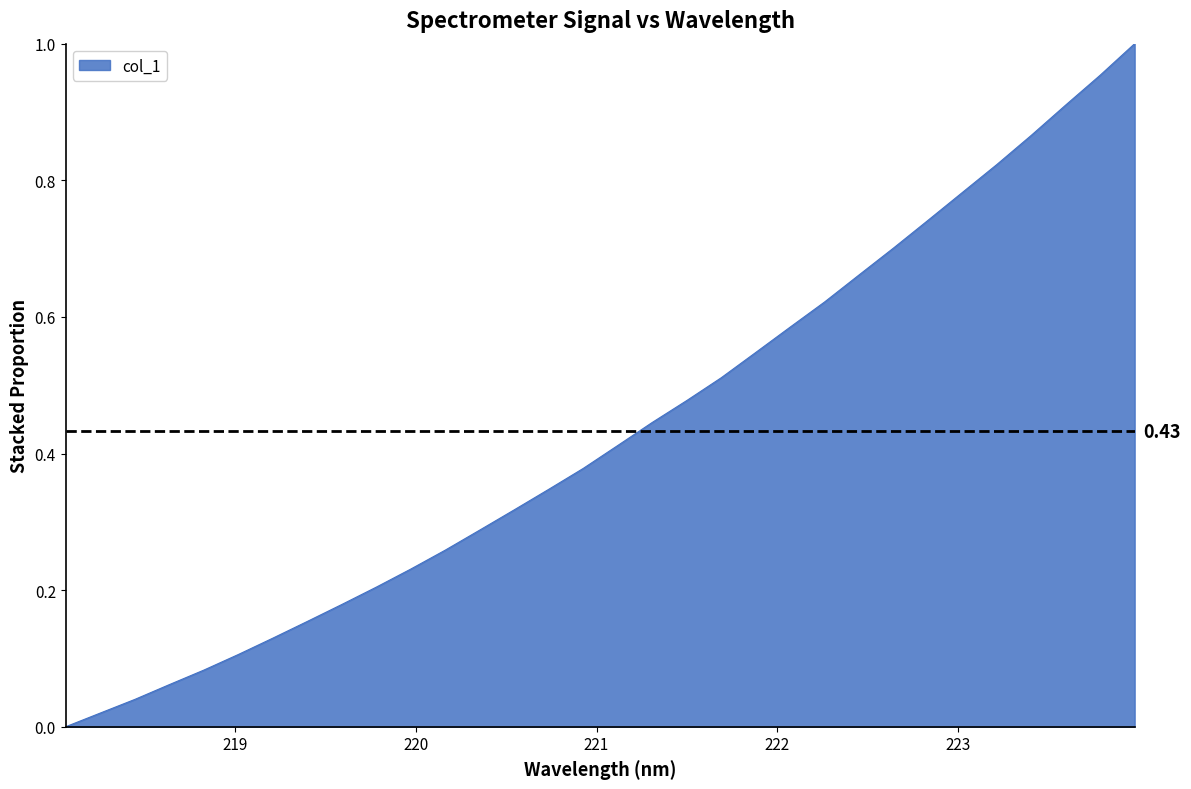

Does the chart have visible grid lines?

No